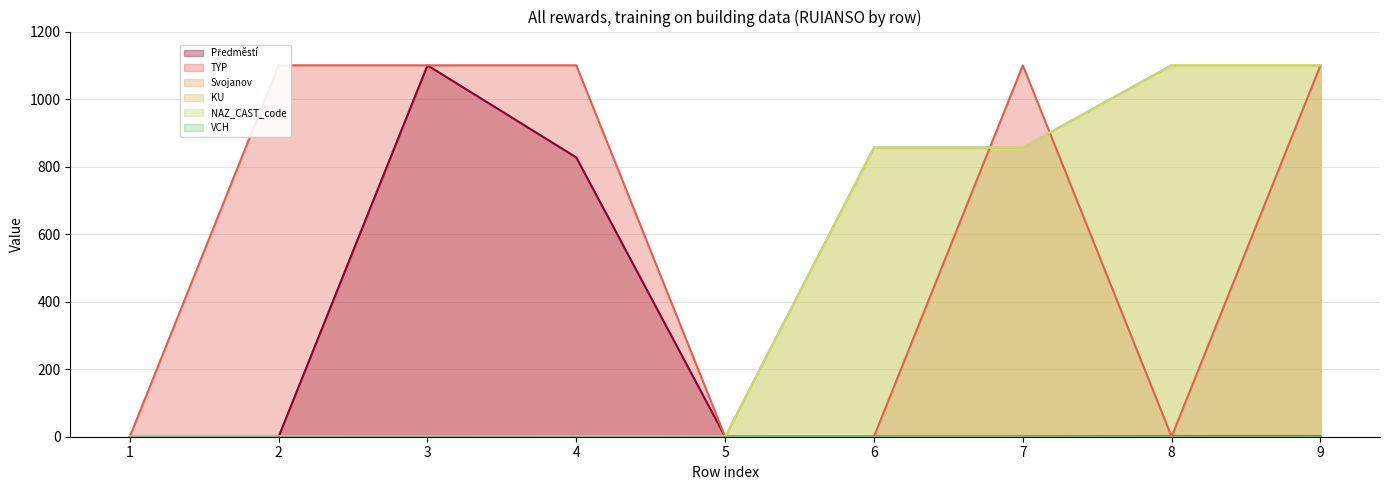

Between 4 and 6, which series saw the biggest shift?

TYP